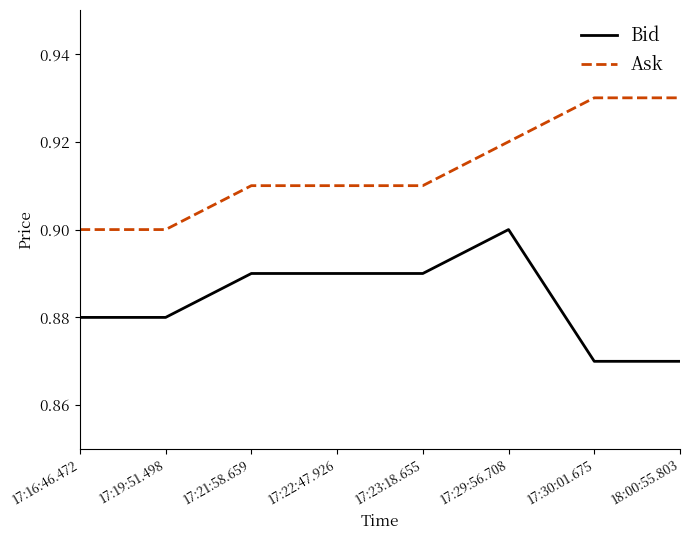

Is it true that Ask equals 0.9 at 17:30:01.675?

True